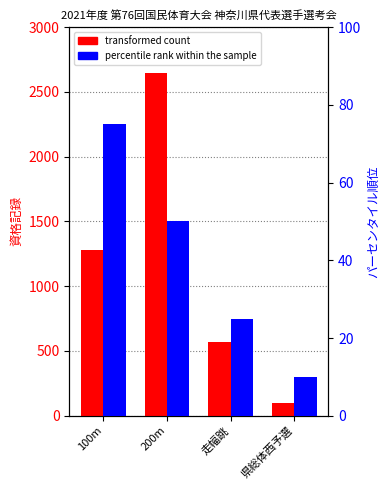

Count the number of data series in this chart.

2